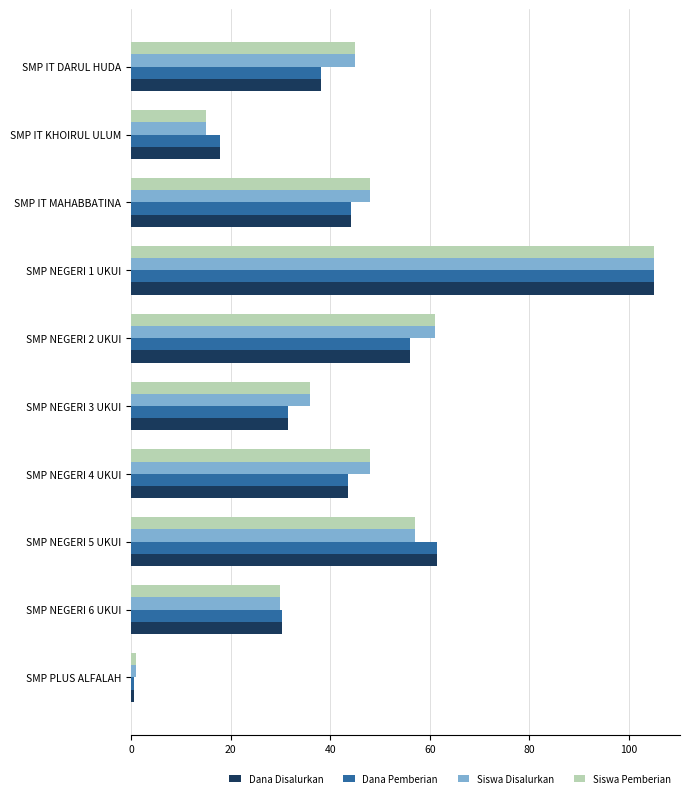

Which category has the lowest value in the Dana Pemberian series?

SMP PLUS ALFALAH